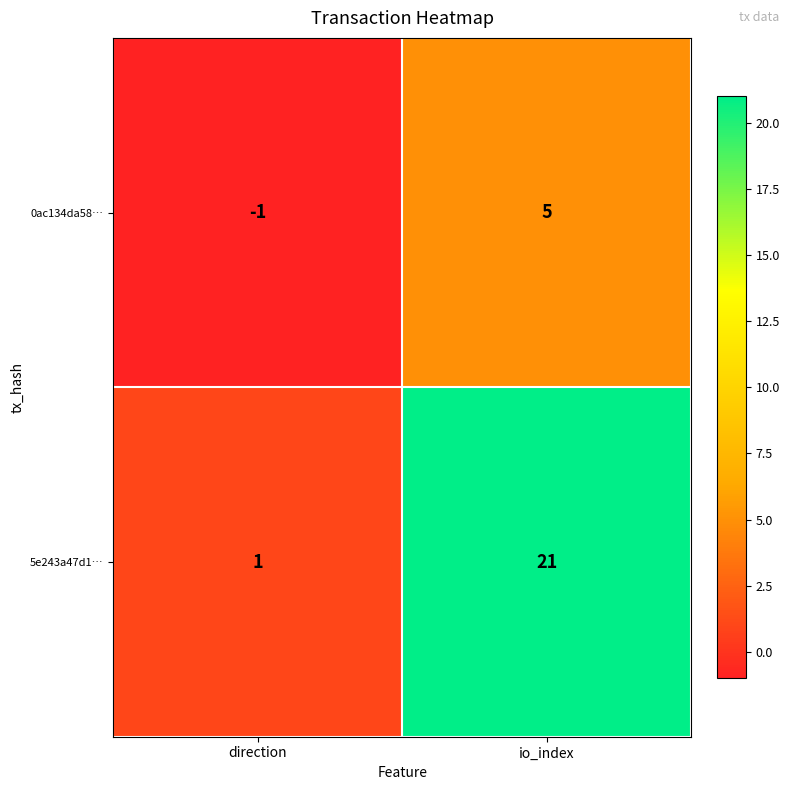

What is the maximum value for 5e243a47d1…?

21